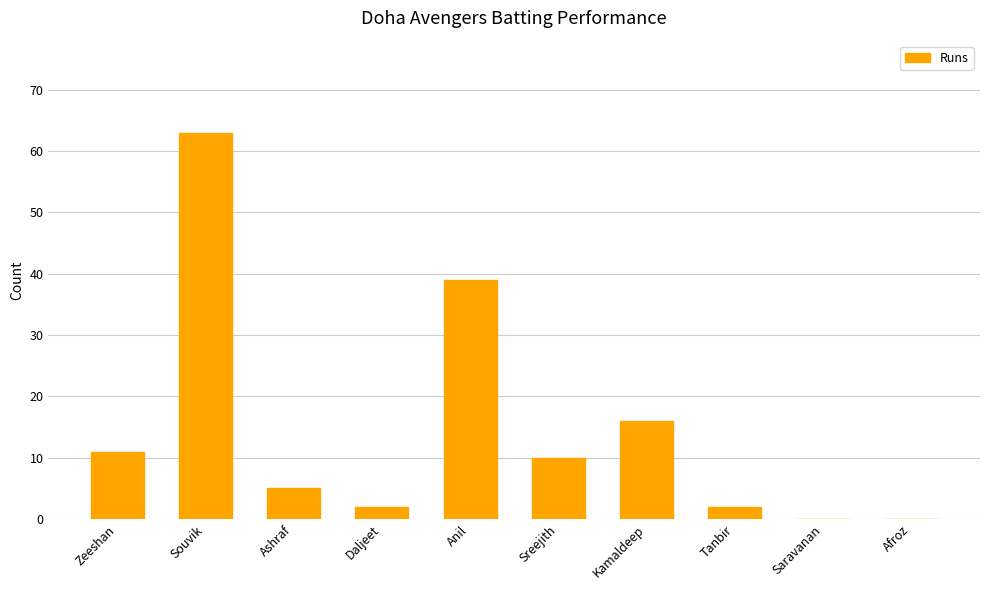

At which label is the value closest to 31?

Anil